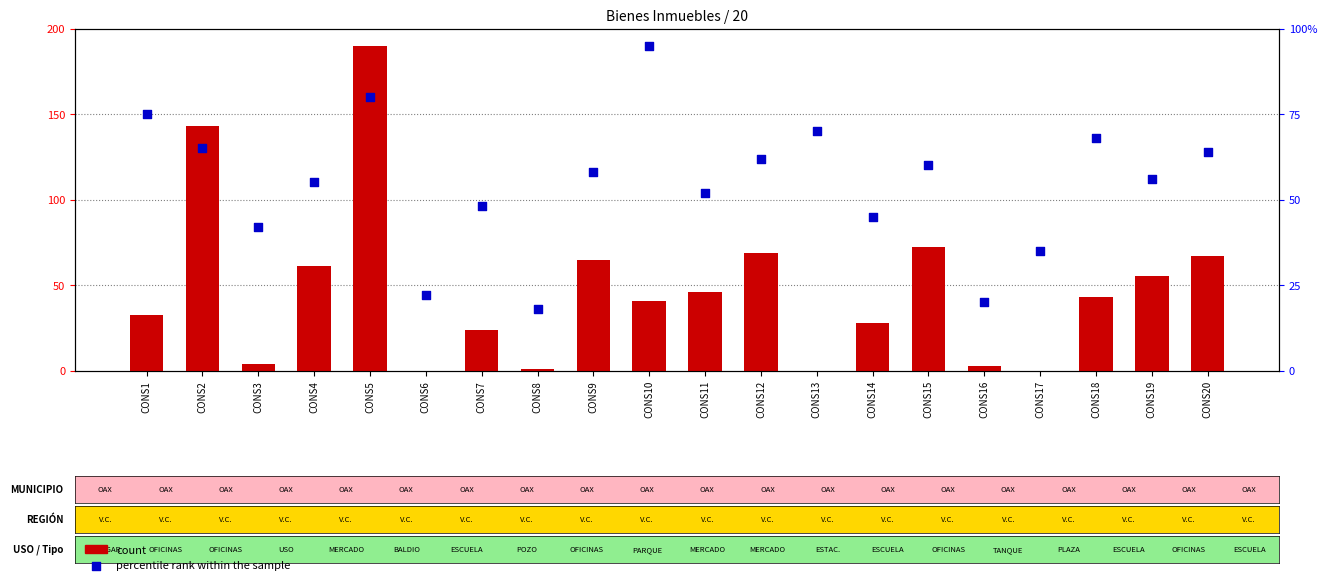

Which series has the largest total across all categories?

percentile rank within the sample